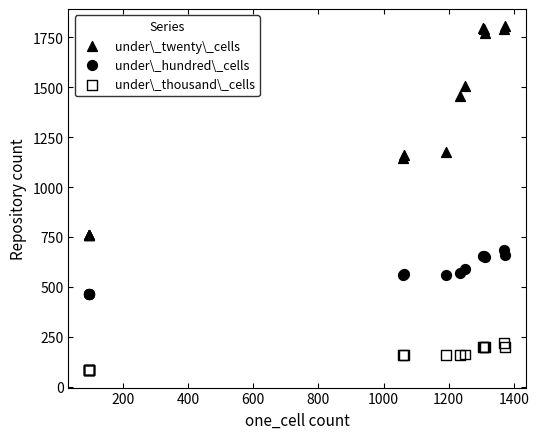

Which series reaches the minimum Y coordinate?

under\_thousand\_cells